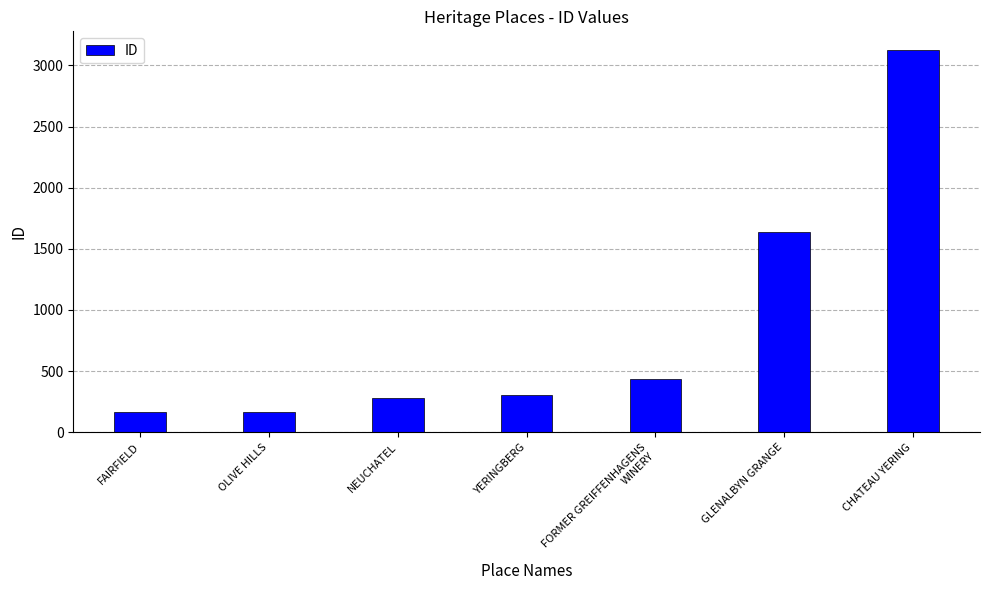

What is the change in value from FAIRFIELD to GLENALBYN GRANGE?

+1475